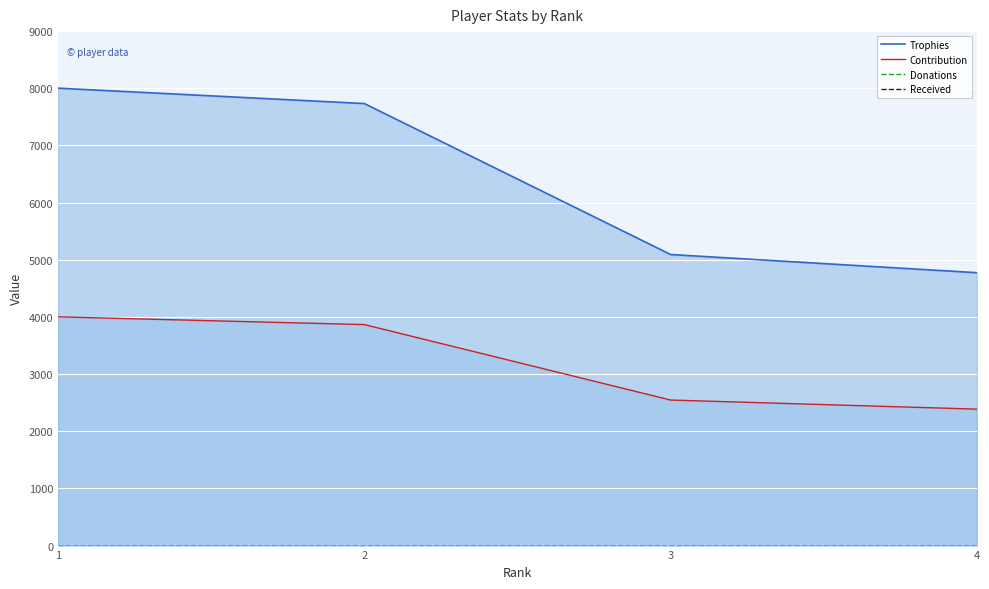

Which series has the largest total across all categories?

Trophies